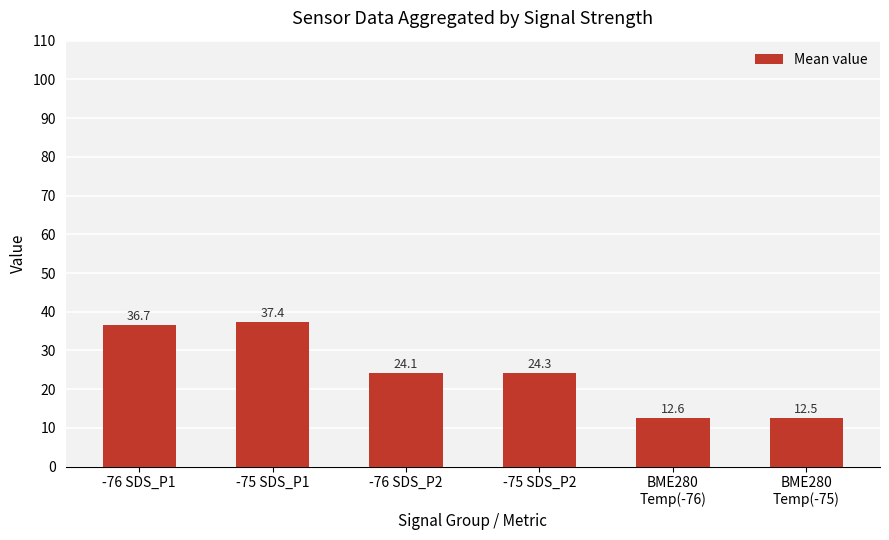

Which category has the lowest value across all series?

BME280
Temp(-75)